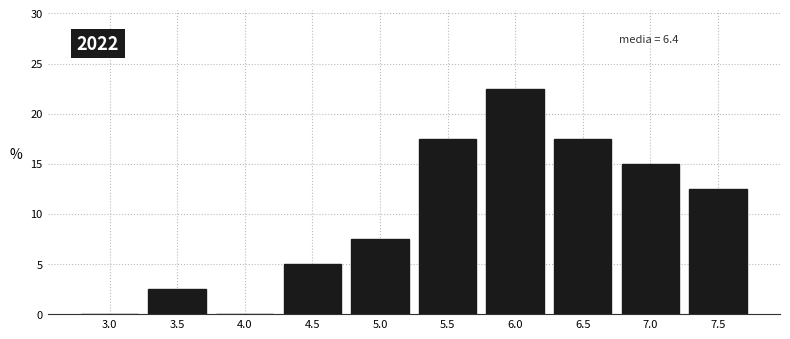

Reading right to left, transcribe all the data shown in this chart.

7.5=12.5	7.0=15.0	6.5=17.5	6.0=22.5	5.5=17.5	5.0=7.5	4.5=5.0	4.0=0.0	3.5=2.5	3.0=0.0